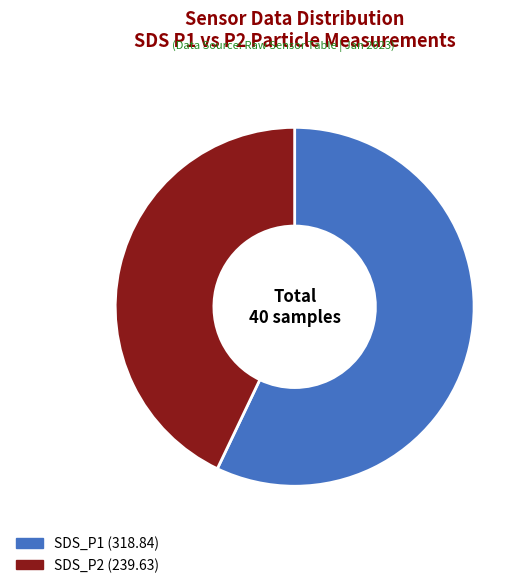

Do SDS_P2 and SDS_P1 together represent more than half of the pie?

Yes